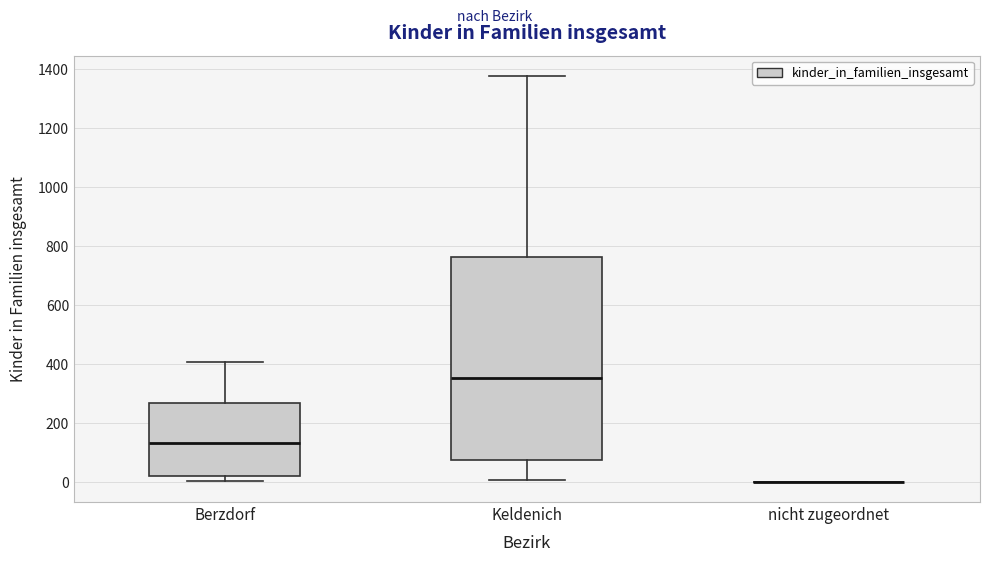

Which box is the tallest, from its lower edge to its upper edge?

Keldenich